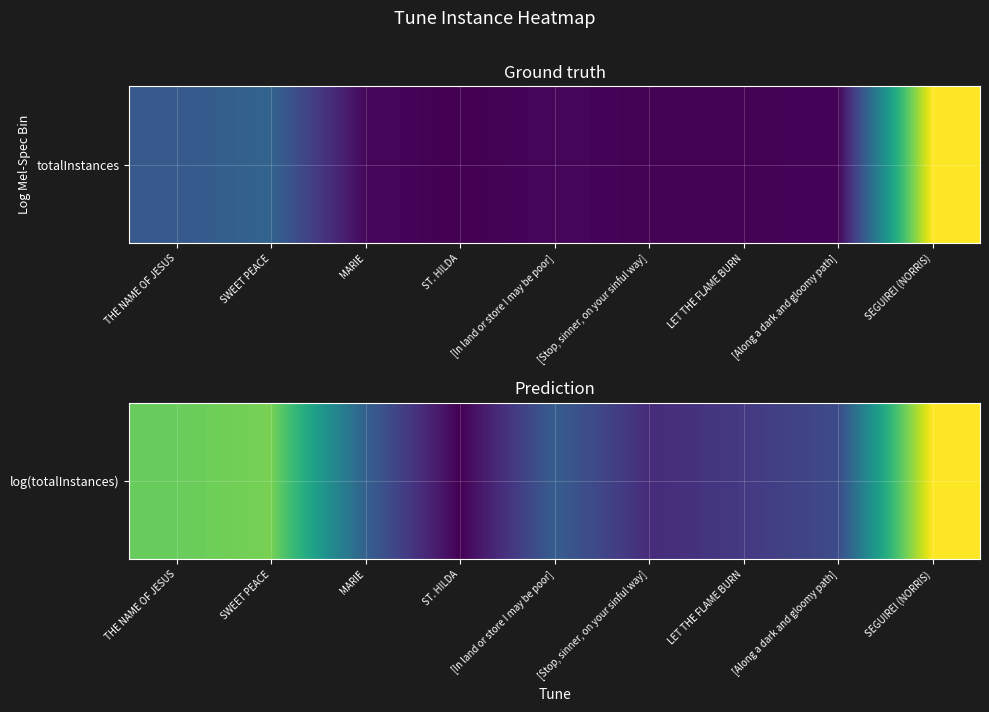

Rank the categories by value from lowest to highest.

ST. HILDA, [Stop, sinner, on your sinful way], LET THE FLAME BURN, [Along a dark and gloomy path], [In land or store I may be poor], MARIE, THE NAME OF JESUS, SWEET PEACE, SEGUIREI (NORRIS)